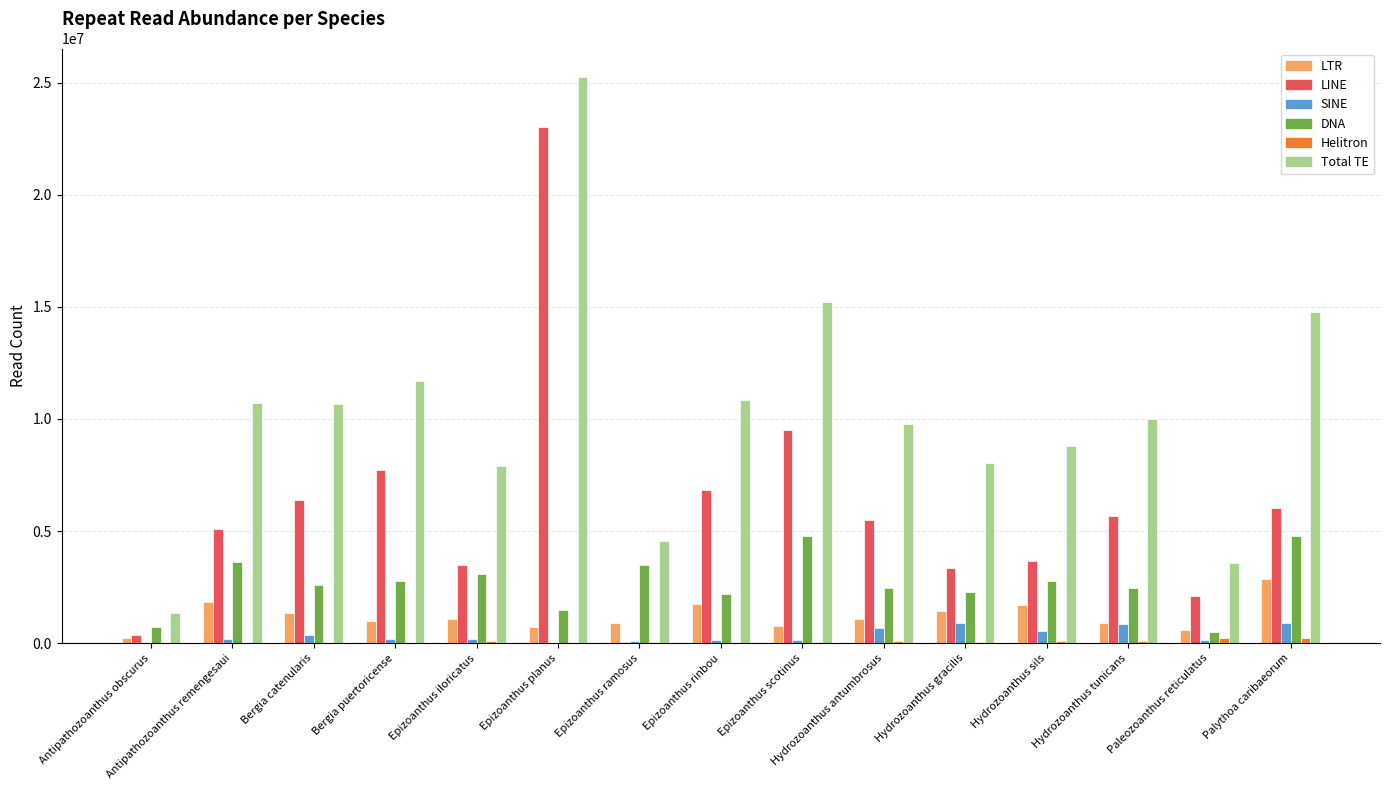

Between Antipathozoanthus obscurus and Hydrozoanthus gracilis, which series saw the biggest shift?

Total TE